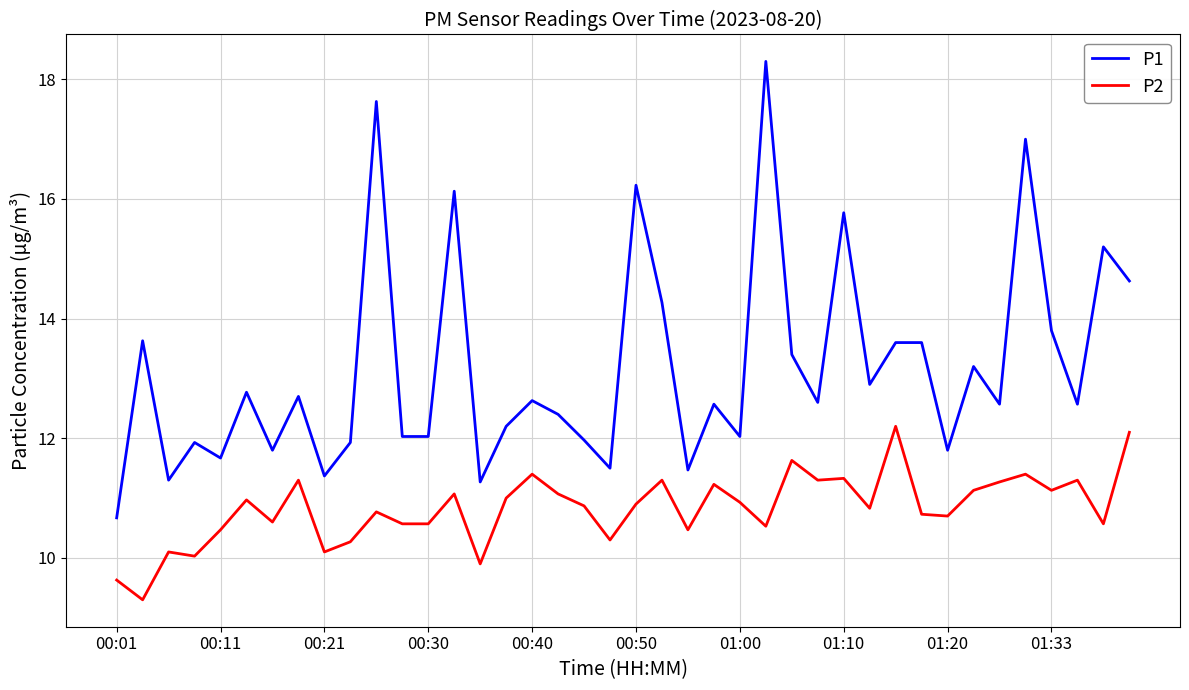

What is the highest value of the P1 series?

18.3